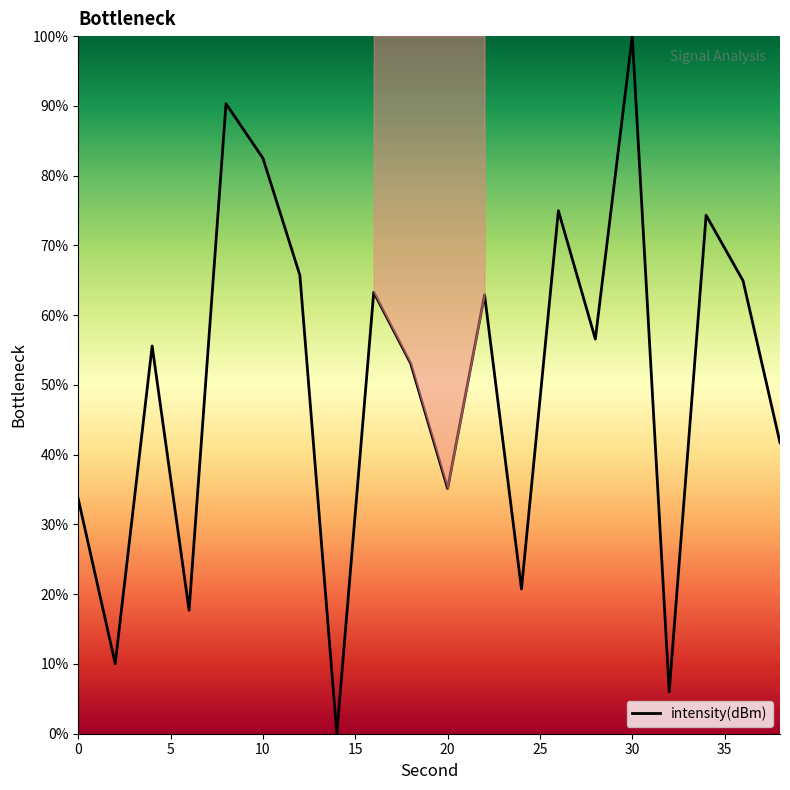

What is the difference between the maximum and minimum values?

100.0